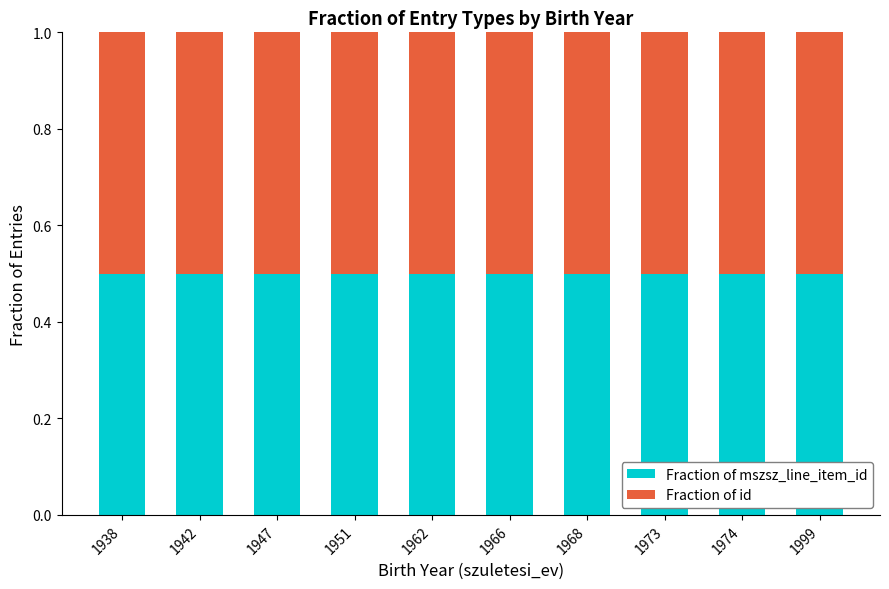

Are the bars horizontal?

No